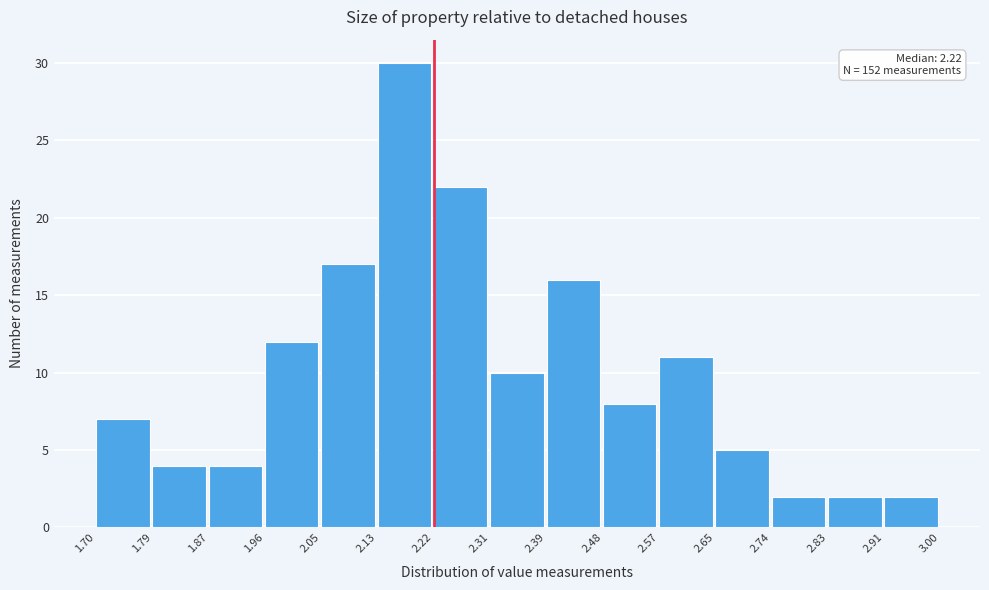

Over which range of the x-axis is the bar tallest?

2.13 to 2.22